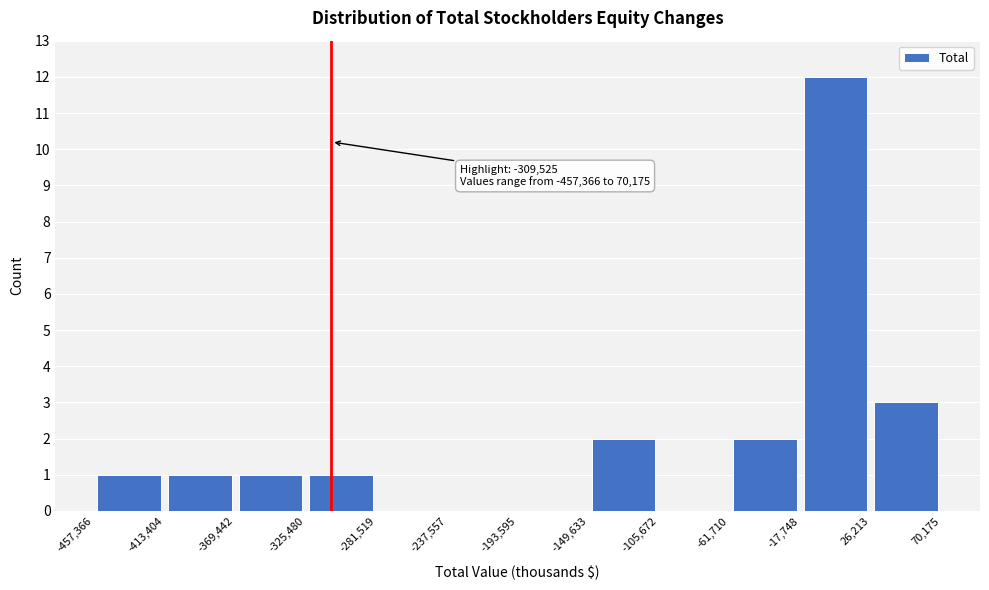

Over which range of the x-axis is the bar tallest?

-17,748 to 26,213